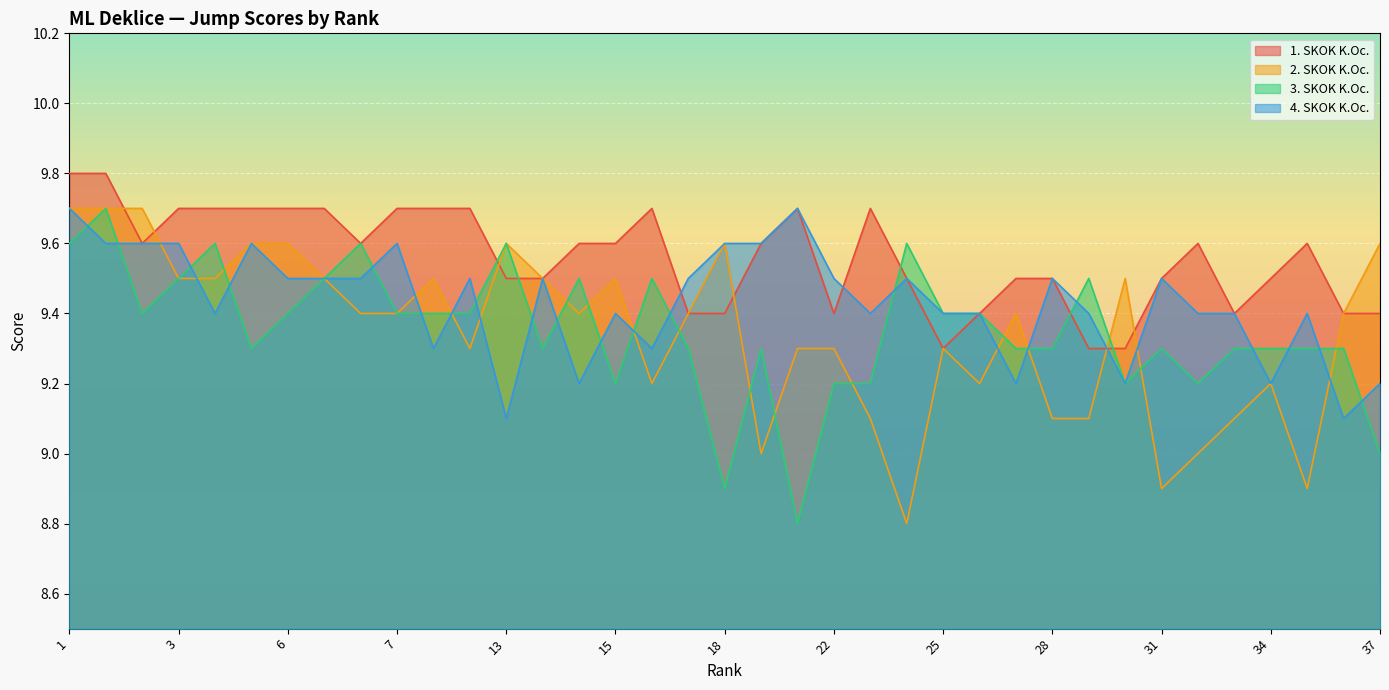

Which category has the highest value in the 3. SKOK K.Oc. series?

1